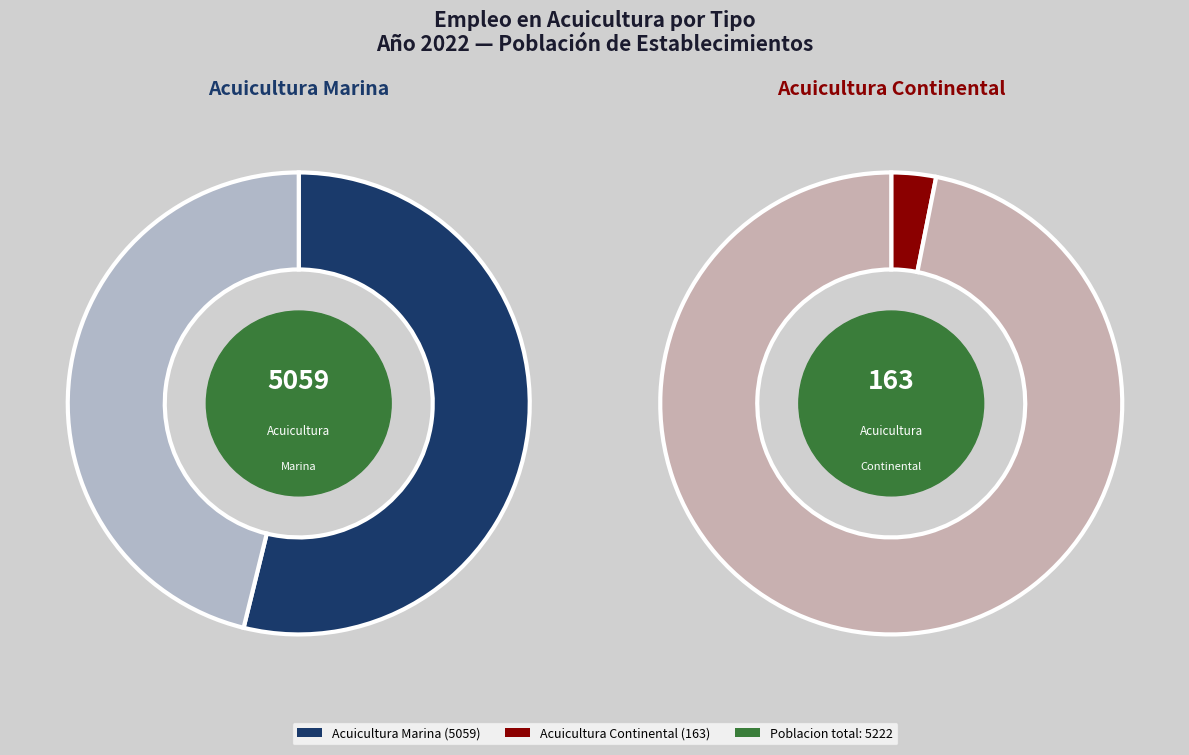

How many slices are in this pie chart?

2